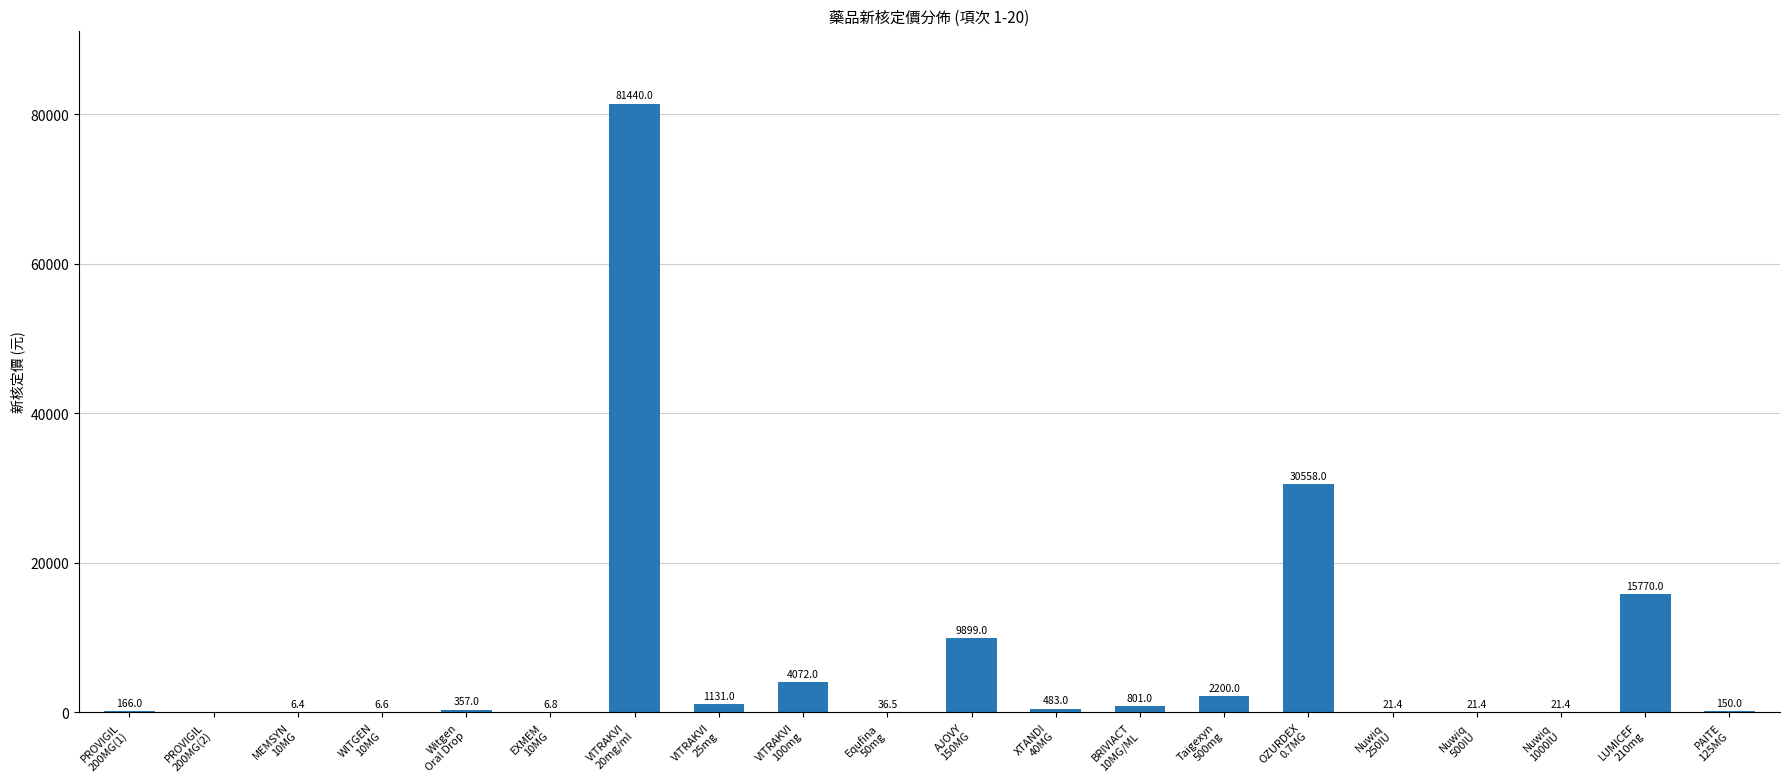

How many series are shown in this chart?

1